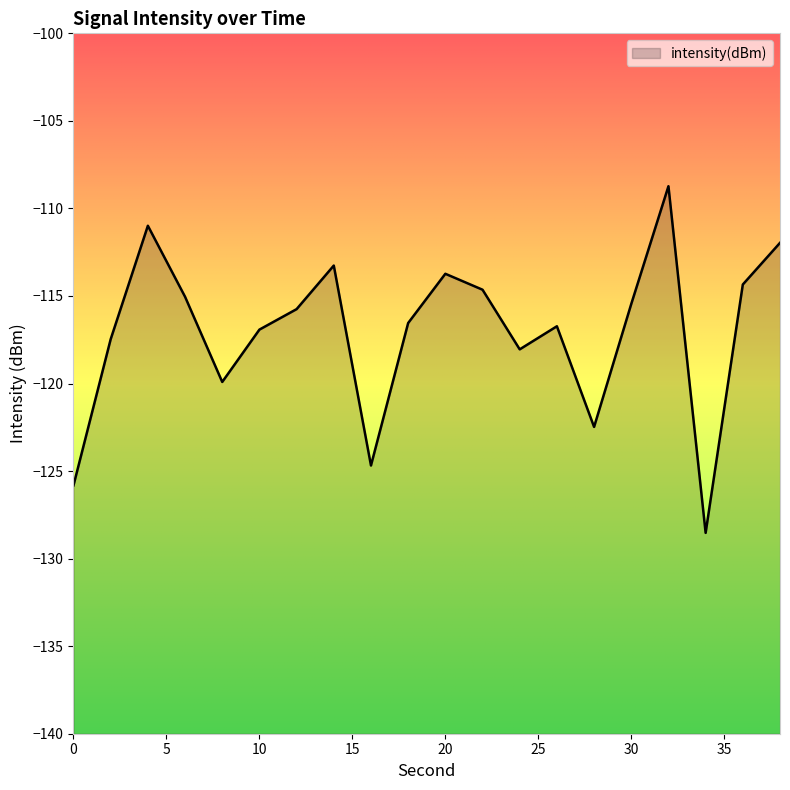

Reading left to right, transcribe all the data shown in this chart.

-125.8	-117.5	-111.0	-115.0	-119.9	-116.9	-115.8	-113.3	-124.7	-116.5	-113.7	-114.6	-118.0	-116.7	-122.5	-115.5	-108.7	-128.5	-114.3	-112.0